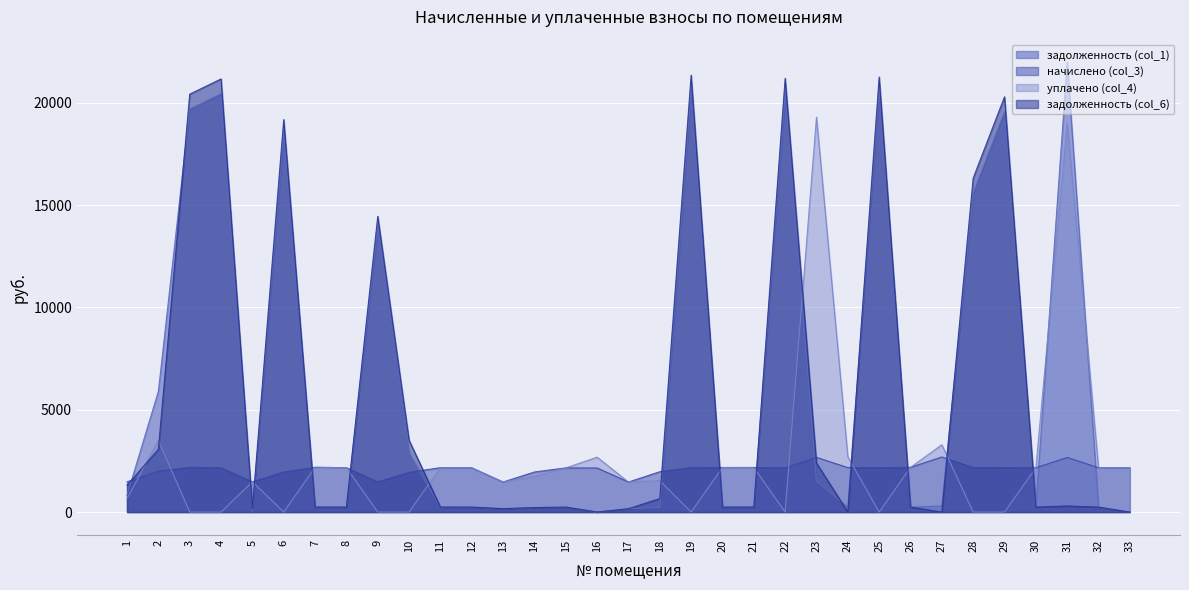

After their last crossing, which series has the higher values: начислено (col_3) or уплачено (col_4)?

начислено (col_3)